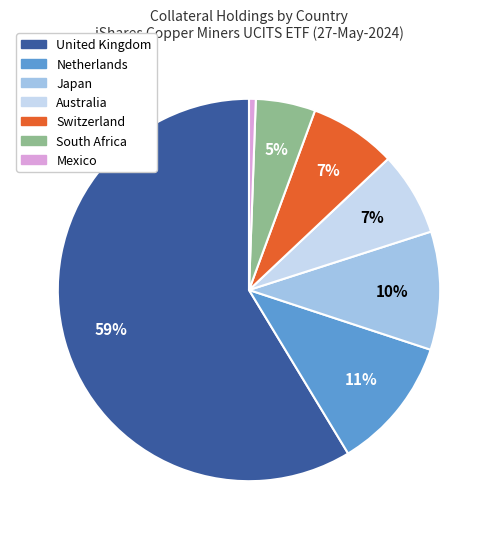

To the nearest percent, what is the average slice percentage?

14%